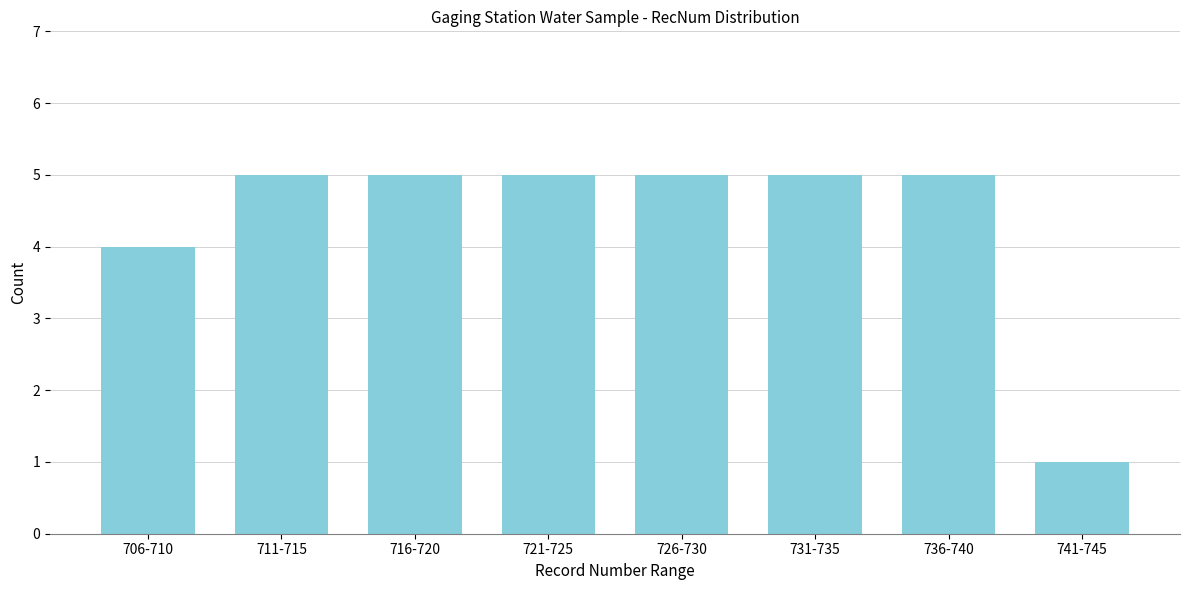

Reading left to right, transcribe all the data shown in this chart.

706-710=4	711-715=5	716-720=5	721-725=5	726-730=5	731-735=5	736-740=5	741-745=1